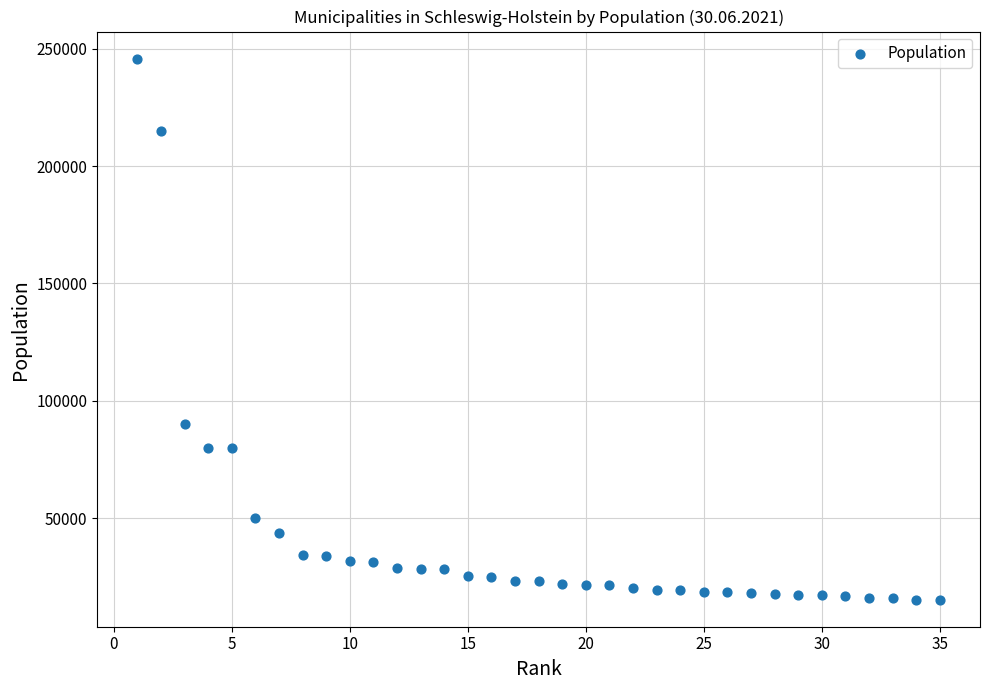

What Y value in the scatter plot is closest to 130530?

89949